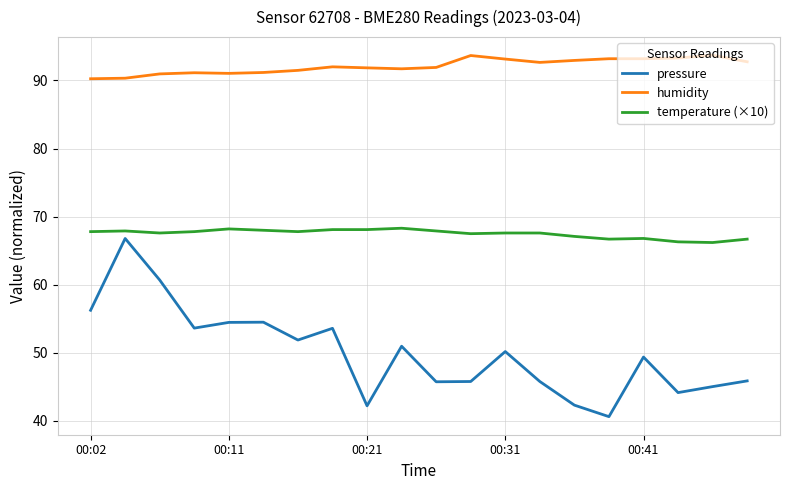

True or false: temperature (×10) and pressure intersect in this chart.

False